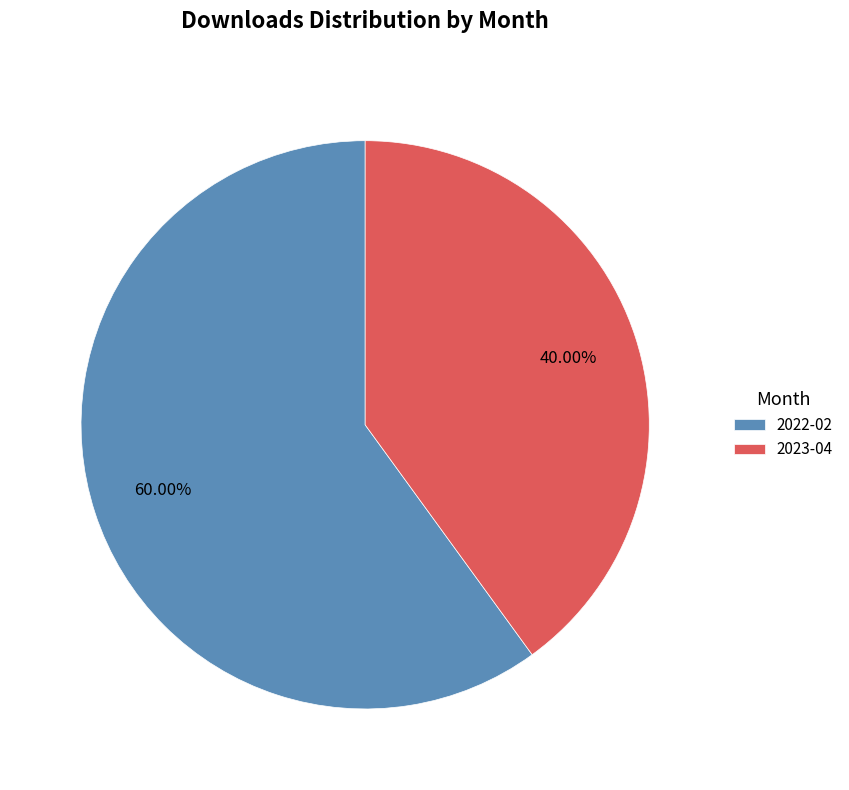

Rank the categories by value from highest to lowest.

2022-02, 2023-04